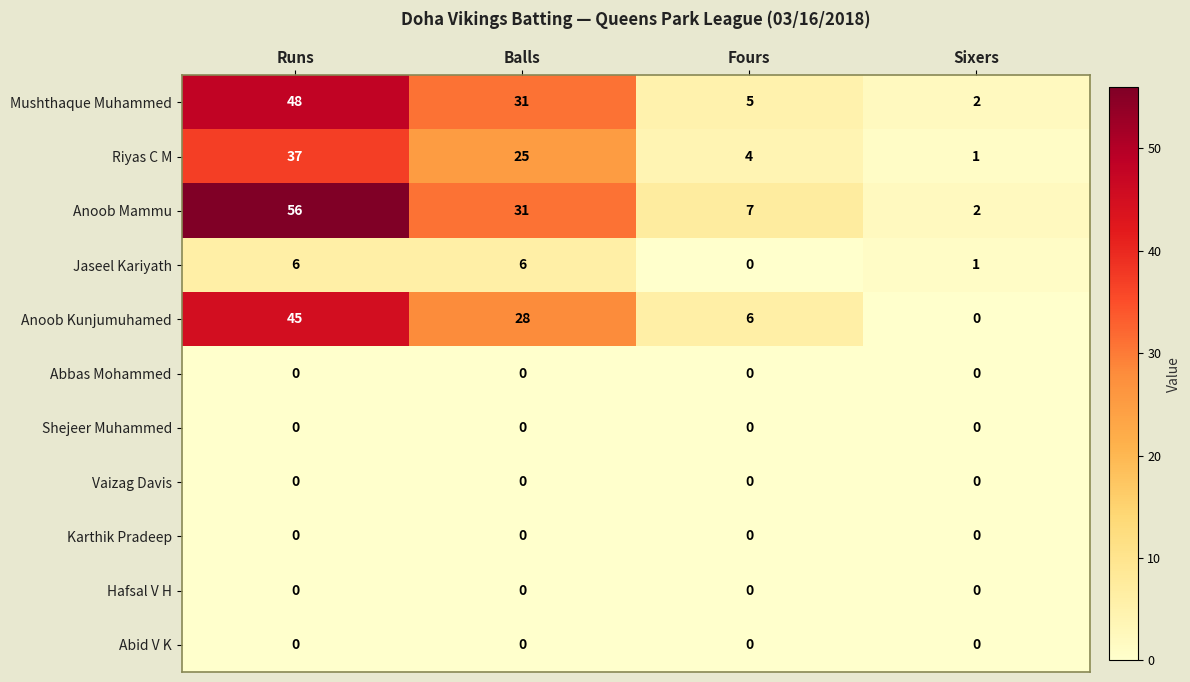

Which series has the widest spread of values?

Anoob Mammu